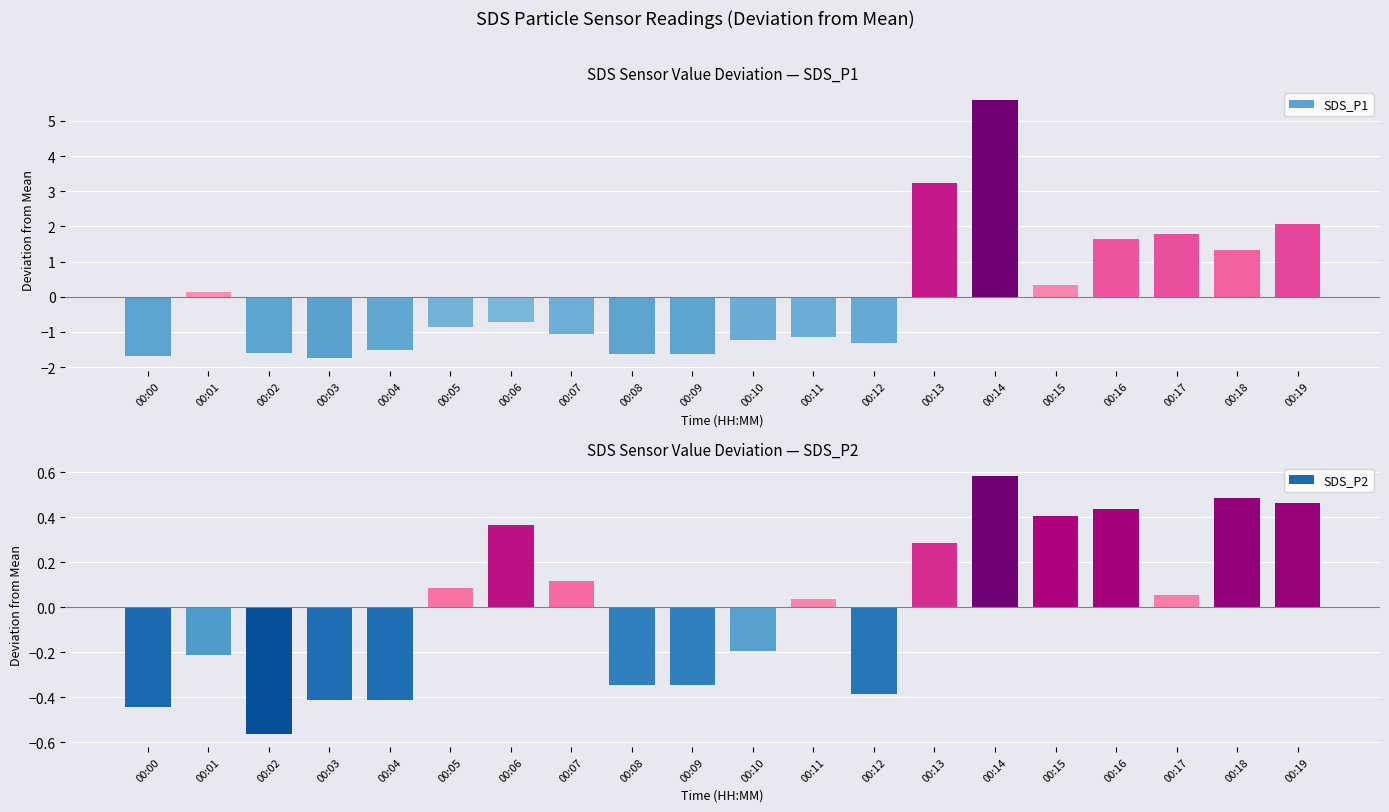

Which series changed the most between 00:04 and 00:10?

SDS_P1